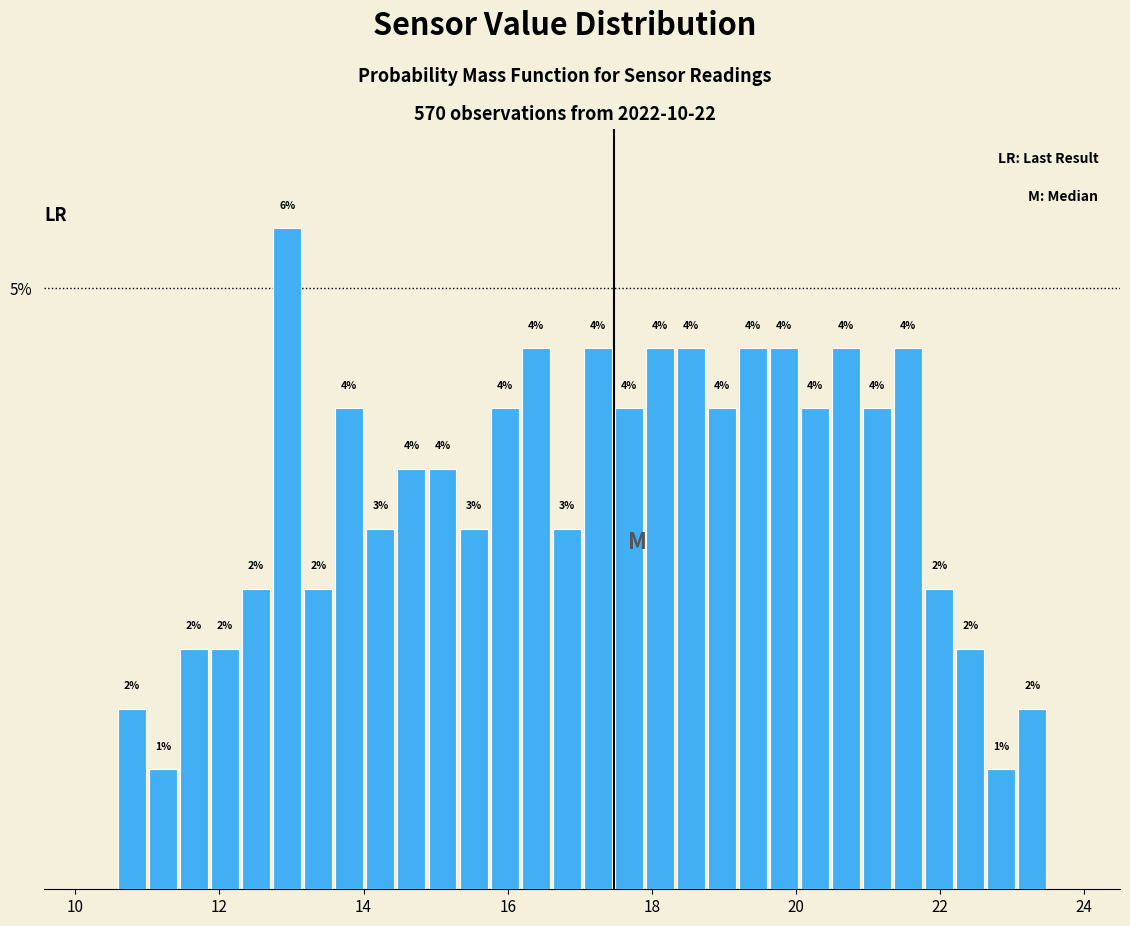

Around what value on the x-axis is the tallest bar? Give the approximate position of its centre, as read against the axis.

13.0